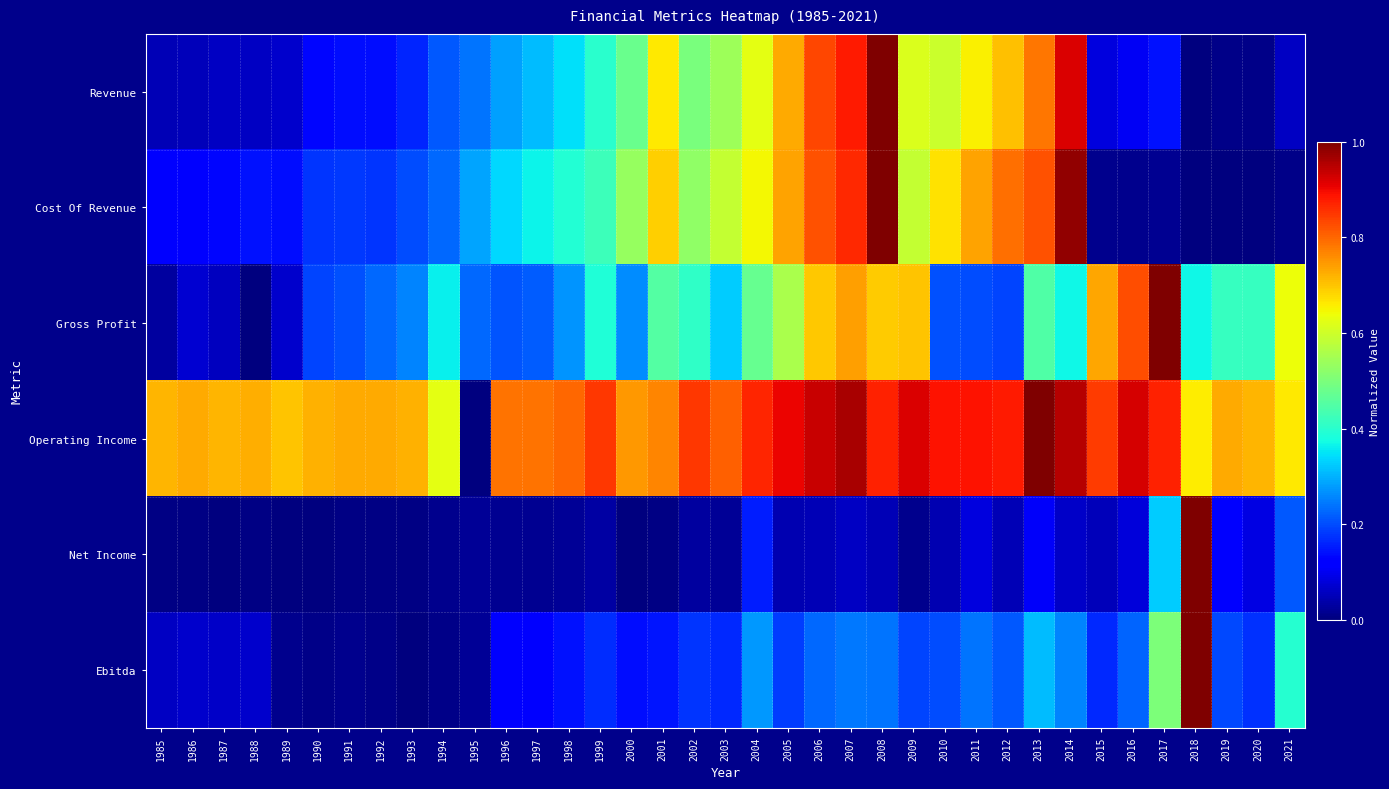

Reading right to left, extract all data points from this chart.

Revenue: 2021=0.1	2020=0.0	2019=0.0	2018=0.0	2017=0.1	2016=0.1	2015=0.1	2014=0.9	2013=0.8	2012=0.7	2011=0.7	2010=0.6	2009=0.6	2008=1.0	2007=0.9	2006=0.8	2005=0.7	2004=0.6	2003=0.5	2002=0.5	2001=0.7	2000=0.5	1999=0.4	1998=0.3	1997=0.3	1996=0.3	1995=0.2	1994=0.2	1993=0.2	1992=0.1	1991=0.1	1990=0.1	1989=0.1	1988=0.1	1987=0.1	1986=0.1	1985=0.0
Cost Of Revenue: 2021=0.0	2020=0.0	2019=0.0	2018=0.0	2017=0.0	2016=0.0	2015=0.0	2014=1.0	2013=0.8	2012=0.8	2011=0.7	2010=0.7	2009=0.6	2008=1.0	2007=0.9	2006=0.8	2005=0.7	2004=0.6	2003=0.6	2002=0.5	2001=0.7	2000=0.5	1999=0.4	1998=0.4	1997=0.4	1996=0.3	1995=0.3	1994=0.2	1993=0.2	1992=0.2	1991=0.2	1990=0.2	1989=0.1	1988=0.1	1987=0.1	1986=0.1	1985=0.1
Gross Profit: 2021=0.6	2020=0.4	2019=0.4	2018=0.4	2017=1.0	2016=0.8	2015=0.7	2014=0.4	2013=0.4	2012=0.2	2011=0.2	2010=0.2	2009=0.7	2008=0.7	2007=0.7	2006=0.7	2005=0.6	2004=0.5	2003=0.3	2002=0.4	2001=0.4	2000=0.3	1999=0.4	1998=0.3	1997=0.2	1996=0.2	1995=0.2	1994=0.4	1993=0.3	1992=0.2	1991=0.2	1990=0.2	1989=0.1	1988=0.0	1987=0.1	1986=0.1	1985=0.0
Operating Income: 2021=0.7	2020=0.7	2019=0.7	2018=0.7	2017=0.9	2016=0.9	2015=0.8	2014=1.0	2013=1.0	2012=0.9	2011=0.9	2010=0.9	2009=0.9	2008=0.9	2007=1.0	2006=0.9	2005=0.9	2004=0.9	2003=0.8	2002=0.9	2001=0.8	2000=0.7	1999=0.9	1998=0.8	1997=0.8	1996=0.8	1995=0.0	1994=0.6	1993=0.7	1992=0.7	1991=0.7	1990=0.7	1989=0.7	1988=0.7	1987=0.7	1986=0.7	1985=0.7
Net Income: 2021=0.2	2020=0.1	2019=0.1	2018=1.0	2017=0.3	2016=0.1	2015=0.1	2014=0.1	2013=0.1	2012=0.0	2011=0.1	2010=0.0	2009=0.0	2008=0.0	2007=0.1	2006=0.0	2005=0.0	2004=0.2	2003=0.0	2002=0.0	2001=0.0	2000=0.0	1999=0.0	1998=0.0	1997=0.0	1996=0.0	1995=0.0	1994=0.0	1993=0.0	1992=0.0	1991=0.0	1990=0.0	1989=0.0	1988=0.0	1987=0.0	1986=0.0	1985=0.0
Ebitda: 2021=0.4	2020=0.2	2019=0.2	2018=1.0	2017=0.5	2016=0.2	2015=0.2	2014=0.3	2013=0.3	2012=0.2	2011=0.2	2010=0.2	2009=0.2	2008=0.2	2007=0.2	2006=0.2	2005=0.2	2004=0.3	2003=0.2	2002=0.2	2001=0.1	2000=0.1	1999=0.2	1998=0.1	1997=0.1	1996=0.1	1995=0.0	1994=0.0	1993=0.0	1992=0.0	1991=0.0	1990=0.0	1989=0.0	1988=0.1	1987=0.1	1986=0.1	1985=0.1